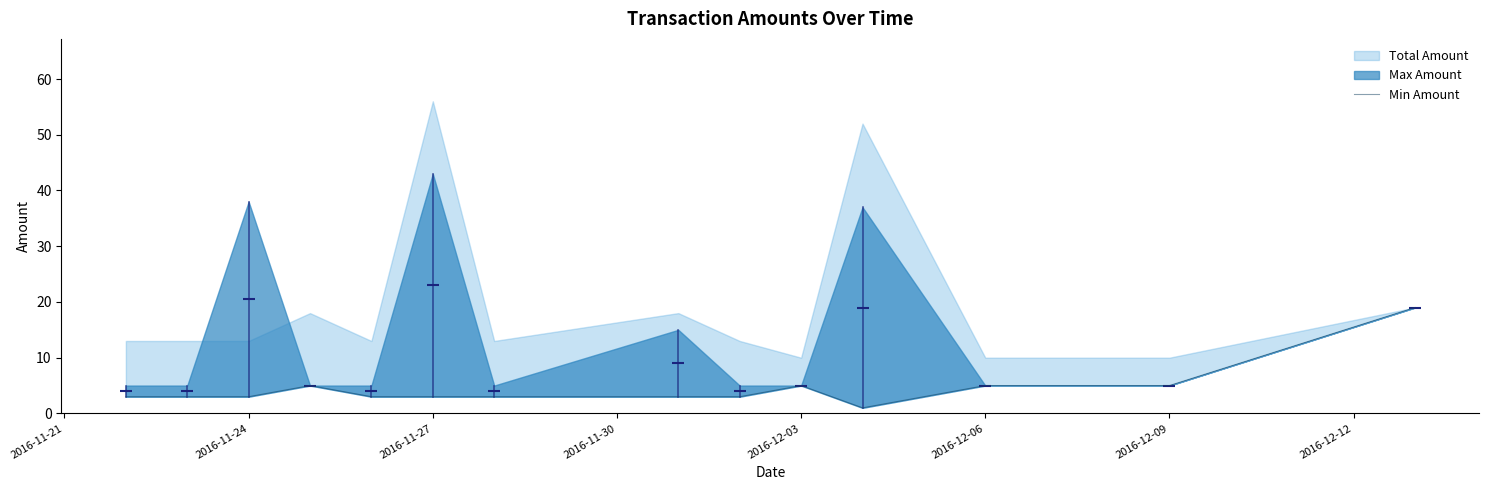

True or false: there are more than 2 points higher than both neighbors.

False